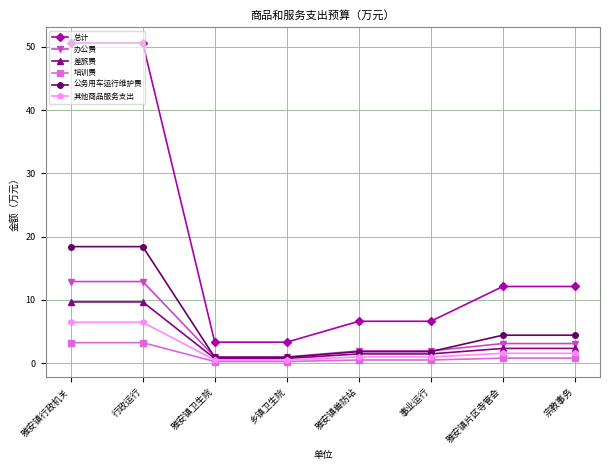

What is the label of the 8th point from the left?

宗教事务